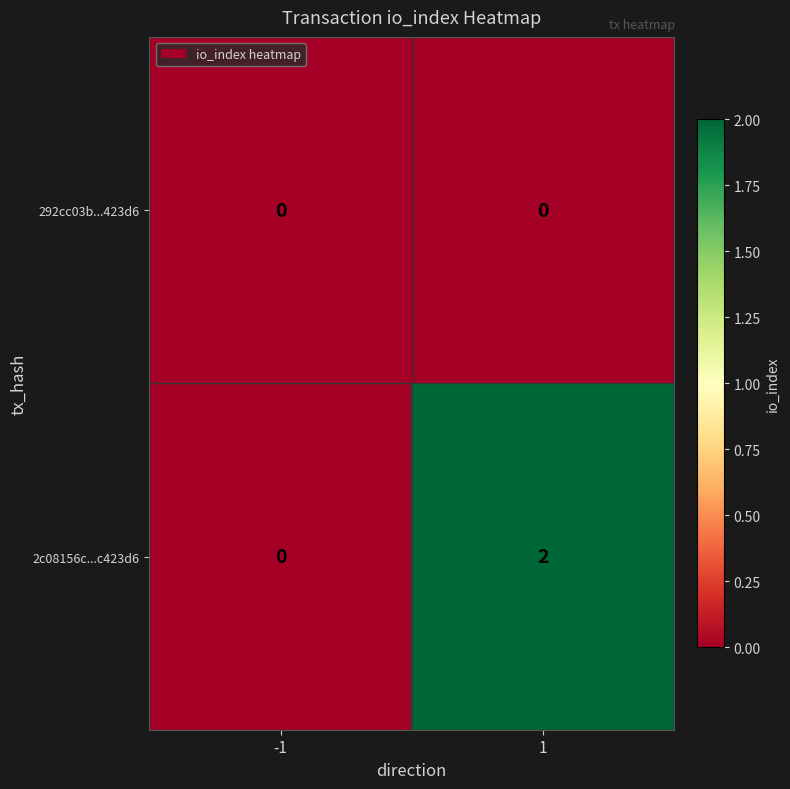

List the series in order of their overall mean, highest first.

2c08156c...c423d6, 292cc03b...423d6